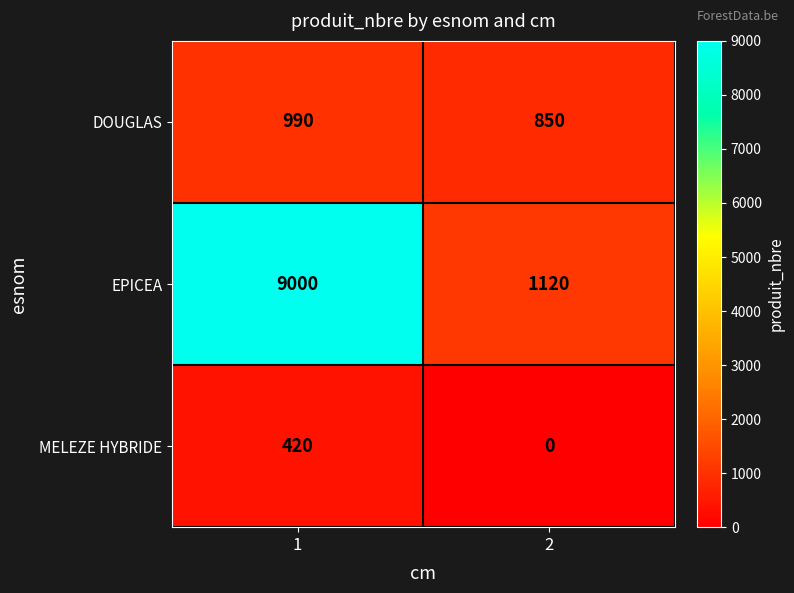

How many values in the DOUGLAS series are below 990?

1